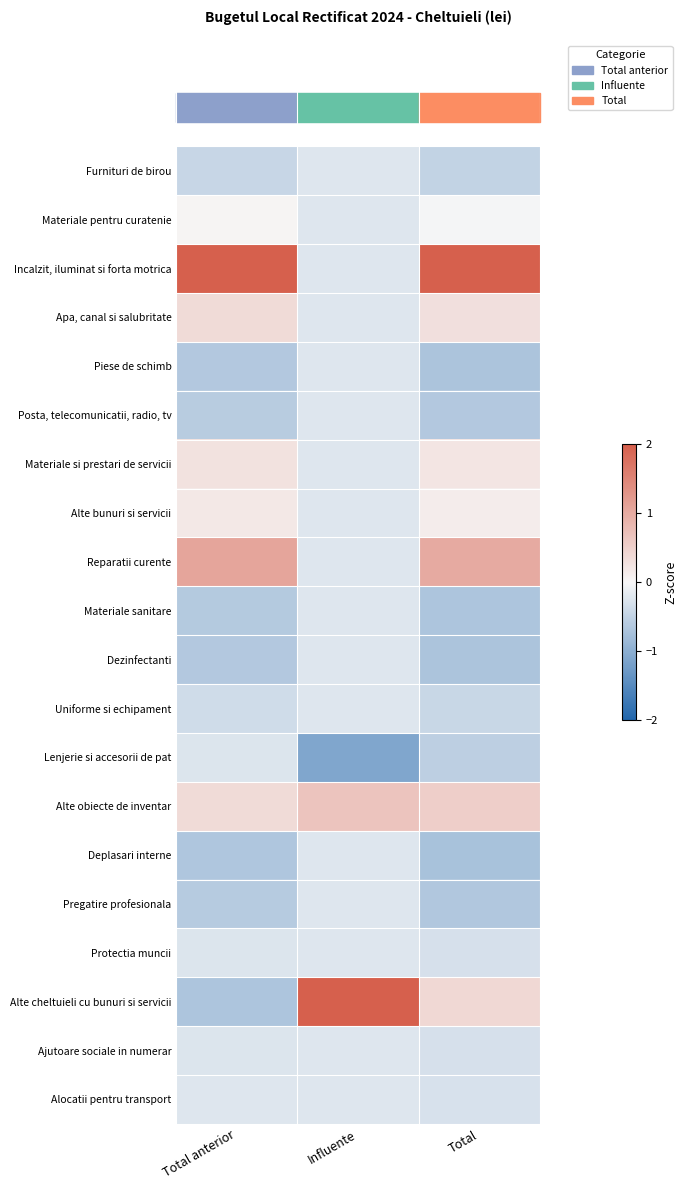

What is the minimum value shown in the chart?

-1.1